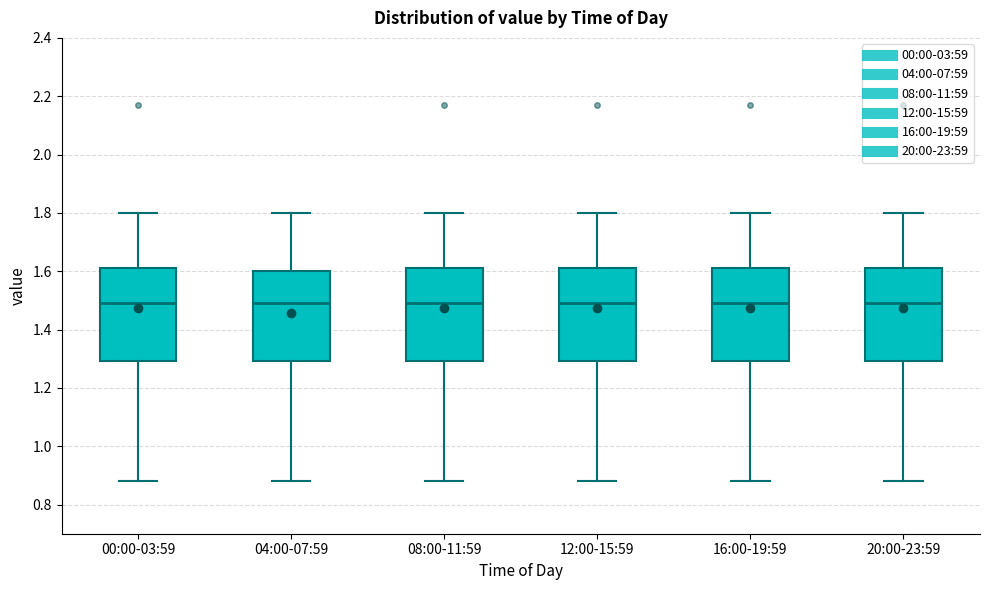

Reading left to right, transcribe this box plot: for each box, give where its median line is, the range the box spans, and where its two whiskers end, as read against the y-axis. The values are not printed on the chart, so give them approximately, as read against the axis.

00:00-03:59: median 1.50, box 1.30 to 1.62, whiskers 0.88 to 1.80
04:00-07:59: median 1.50, box 1.30 to 1.60, whiskers 0.88 to 1.80
08:00-11:59: median 1.50, box 1.30 to 1.62, whiskers 0.88 to 1.80
12:00-15:59: median 1.50, box 1.30 to 1.62, whiskers 0.88 to 1.80
16:00-19:59: median 1.50, box 1.30 to 1.62, whiskers 0.88 to 1.80
20:00-23:59: median 1.50, box 1.30 to 1.62, whiskers 0.88 to 1.80